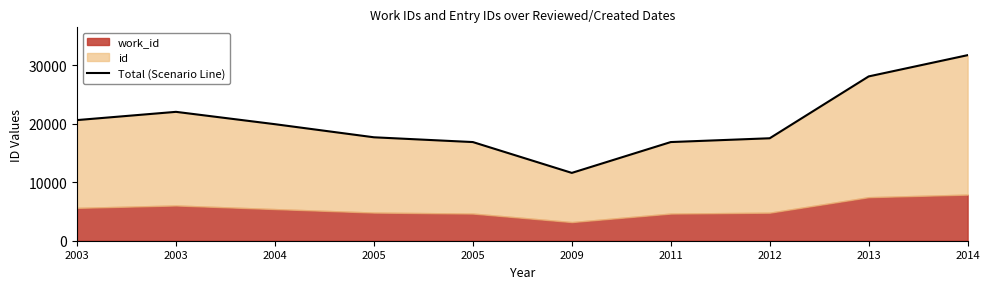

What is the difference between the values at 2004 and 2014?

11791